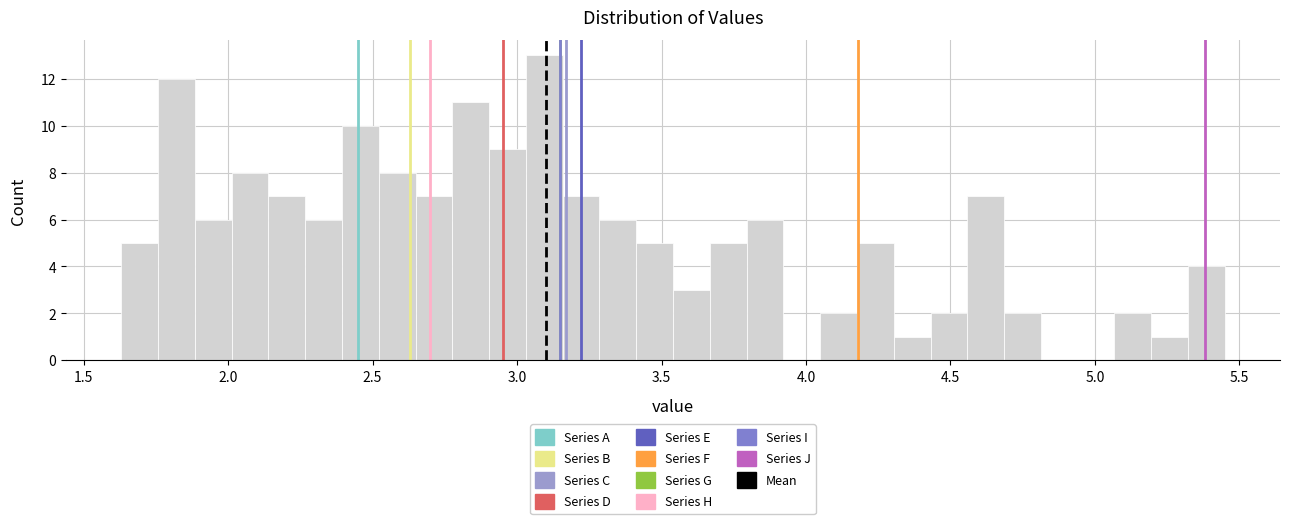

Around what value on the x-axis is the tallest bar? Give the approximate position of its centre, as read against the axis.

3.10